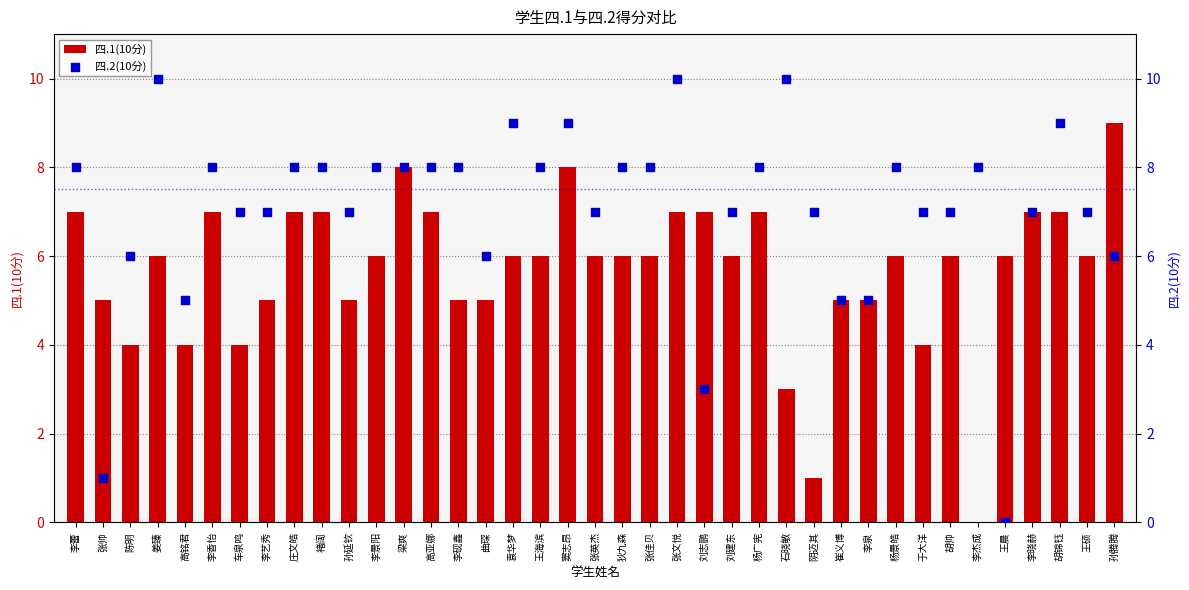

Is the value of 四.1(10分) at 窦志昂 greater than the value of 四.2(10分) at 窦志昂?

No